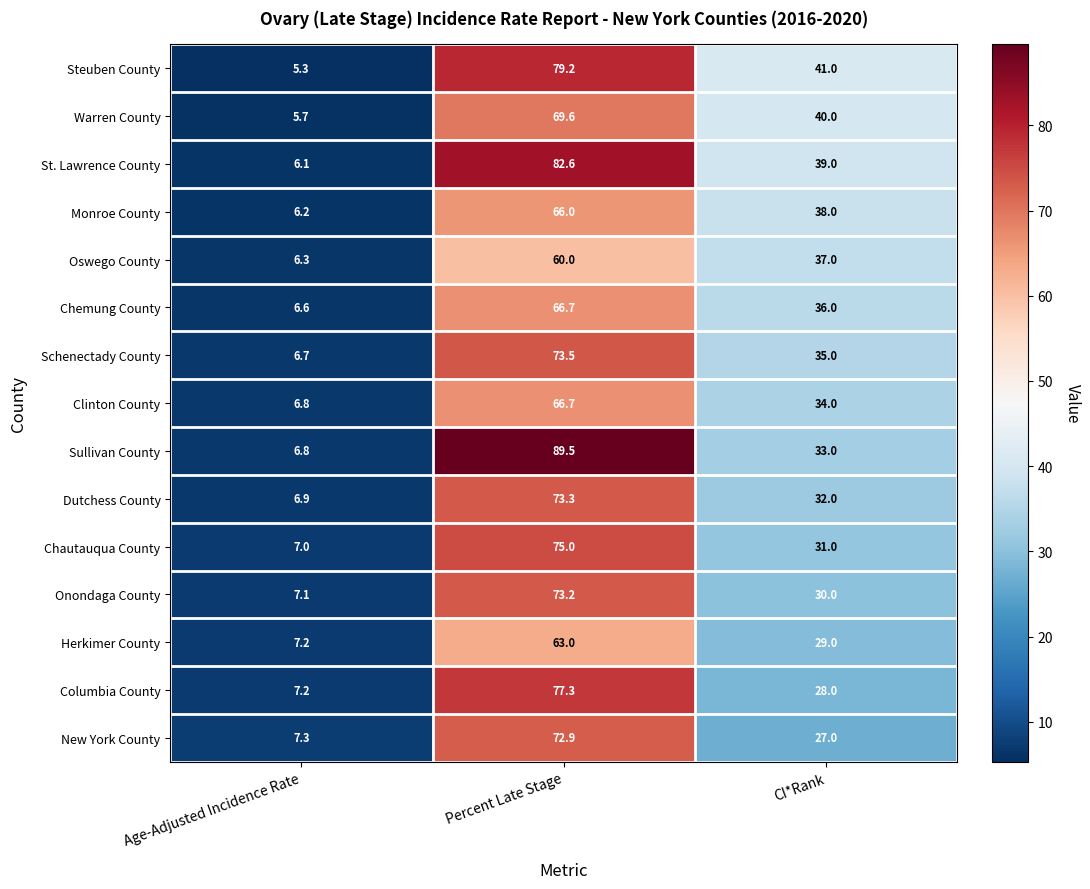

What is the sum of all Warren County values?

115.3